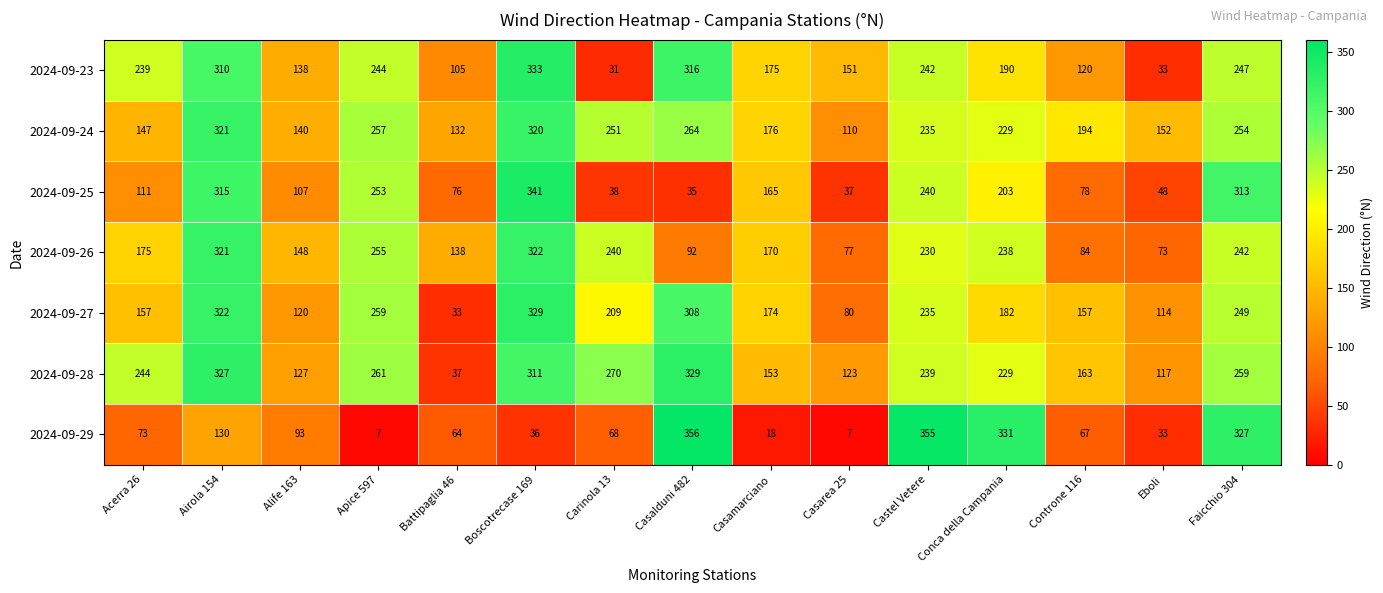

What is the sum of the 2024-09-28 values at Boscotrecase 169 and Acerra 26?

555